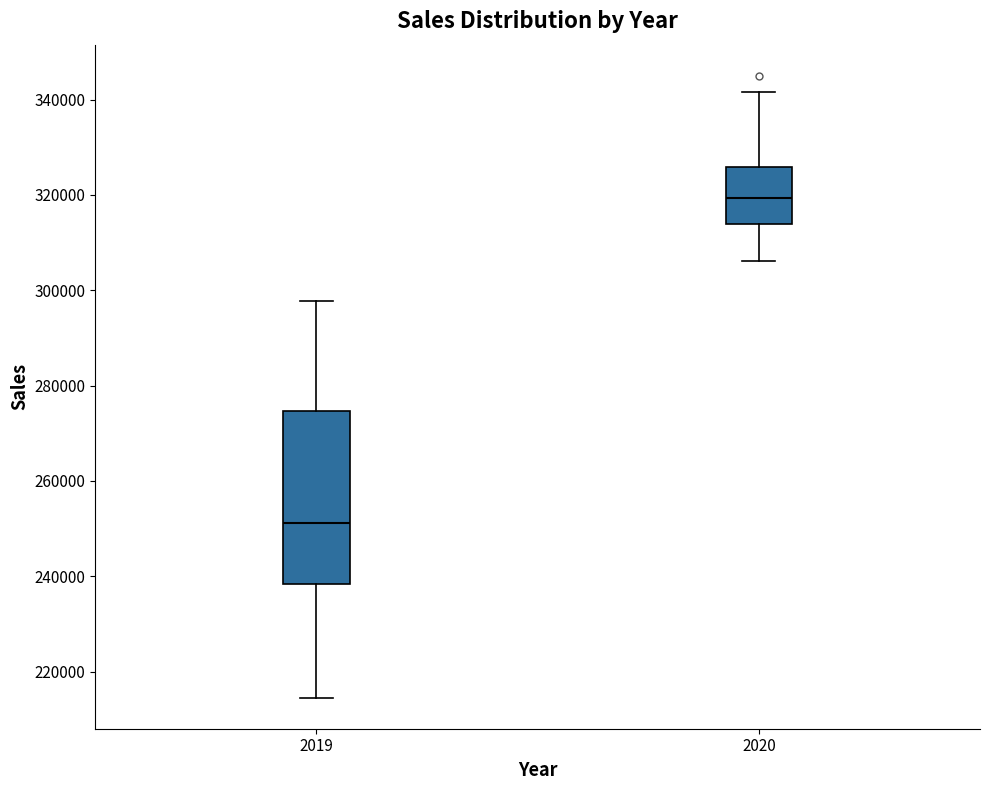

Where is the lower edge of the box at x = 2020 on the y-axis? The values are not printed on the chart, so give them approximately, as read against the axis.

314000